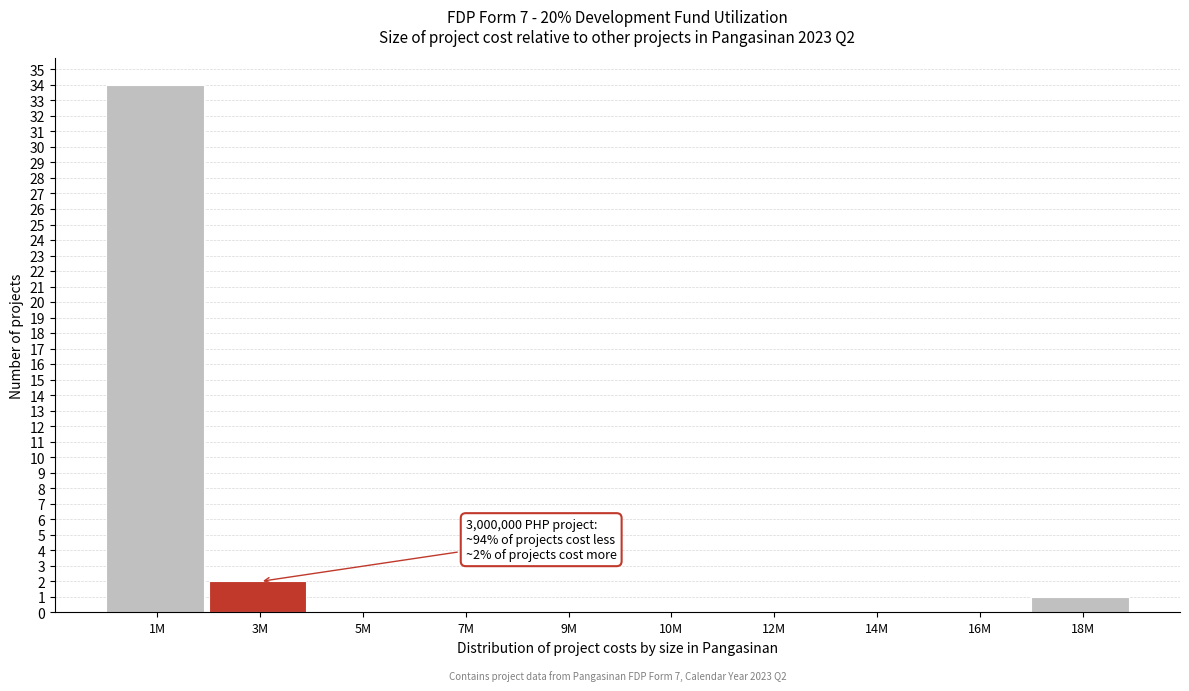

Reading left to right, transcribe all the data shown in this chart.

1M=34	3M=2	5M=0	7M=0	9M=0	10M=0	12M=0	14M=0	16M=0	18M=1